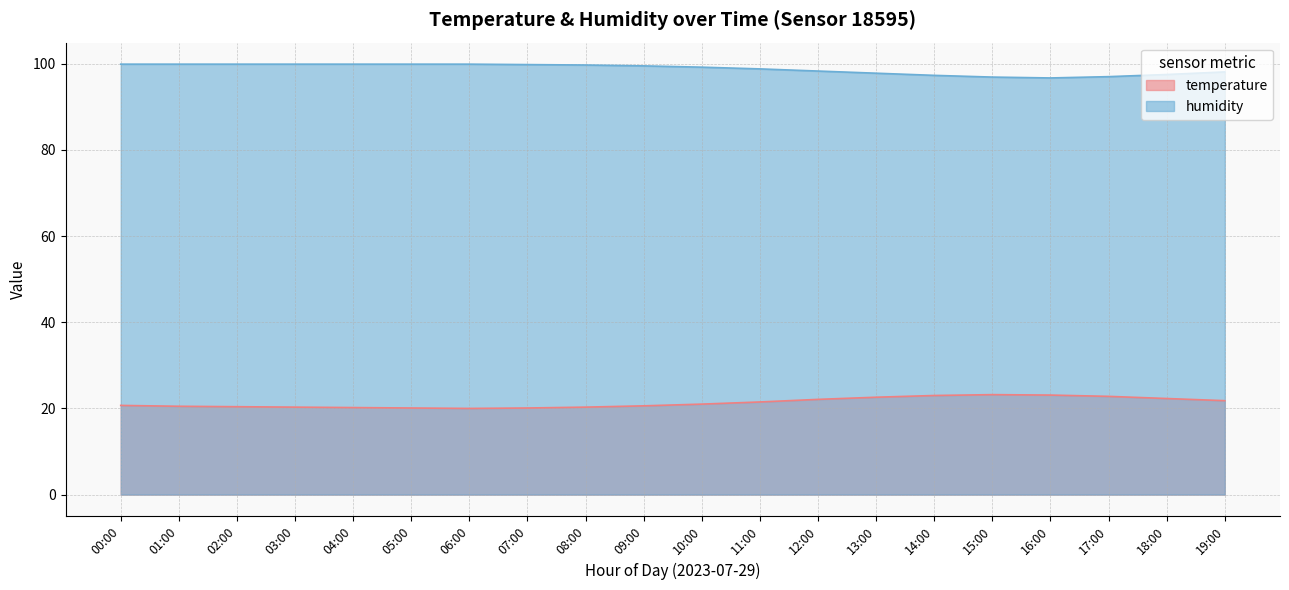

True or false: temperature has more than 2 interior local peaks.

False